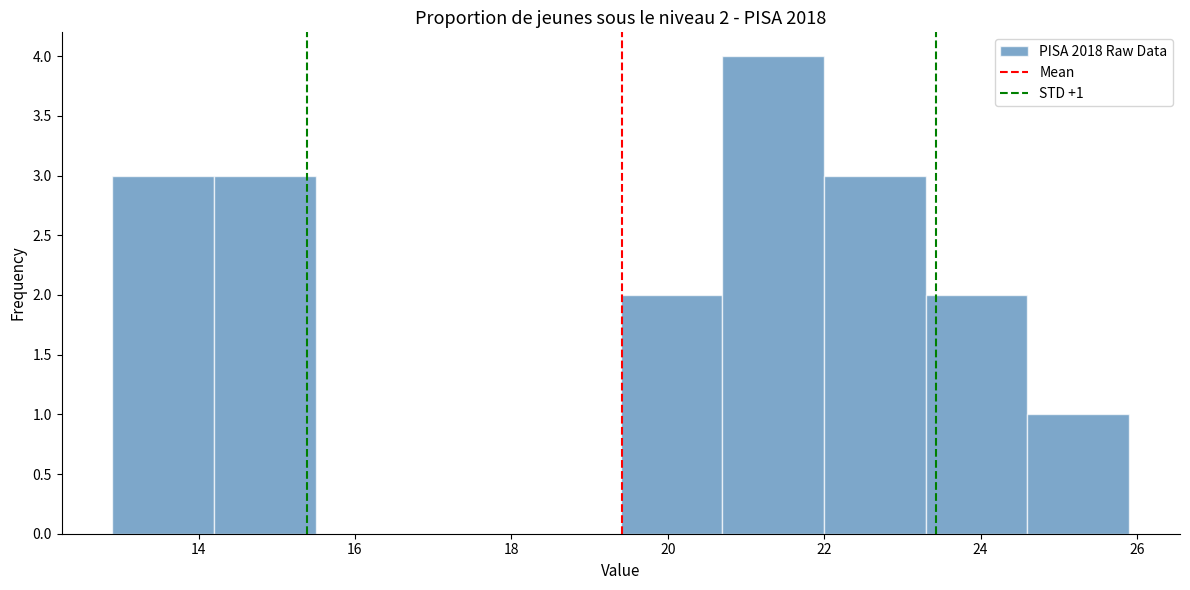

Which range on the x-axis has the tallest bar?

20.7 to 22.0